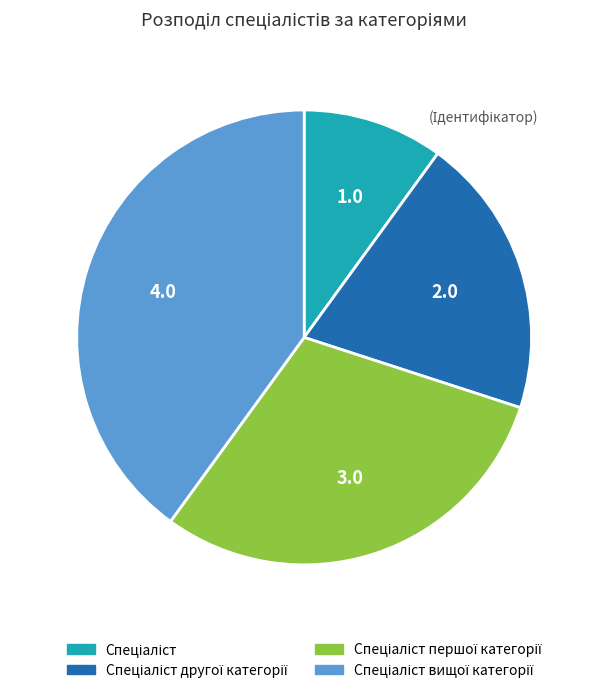

Is there a majority slice in this chart?

No